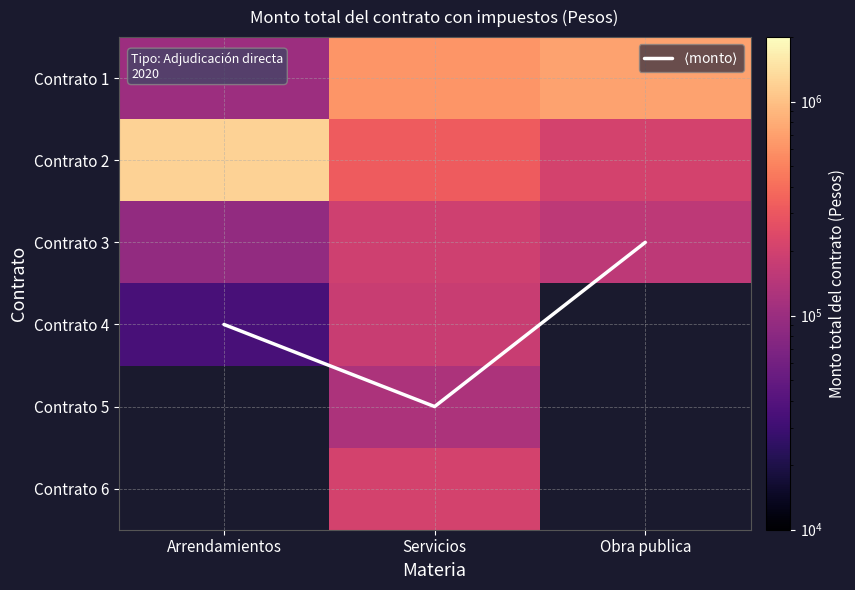

At which category is the sum across all series the highest?

Servicios